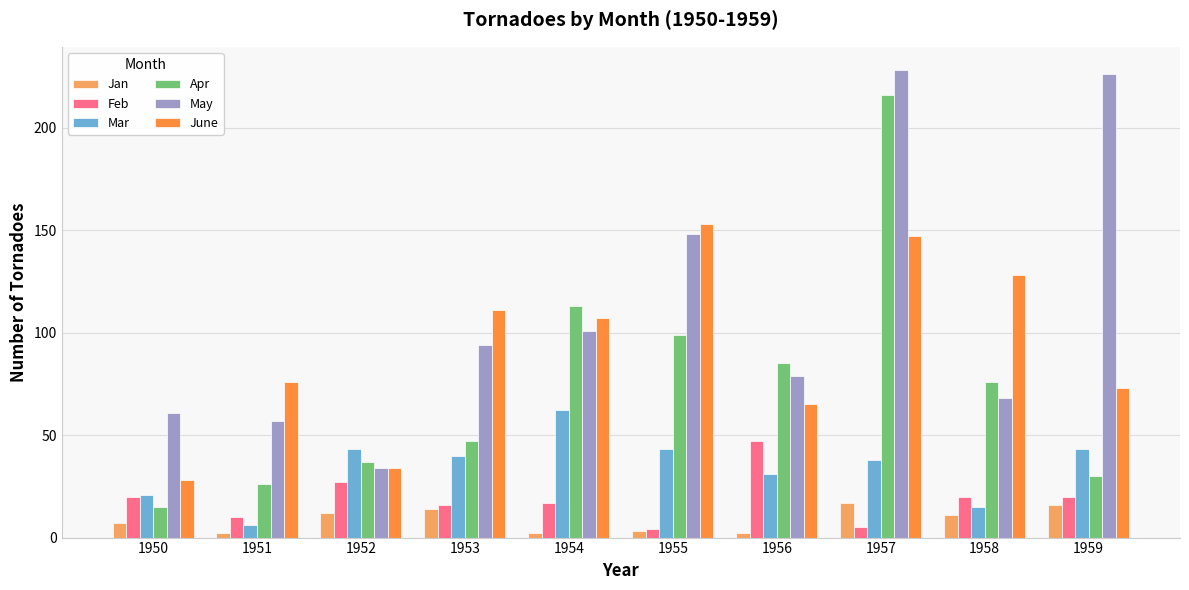

Reading left to right, what are all the values shown in this chart?

Jan: 7	2	12	14	2	3	2	17	11	16
Feb: 20	10	27	16	17	4	47	5	20	20
Mar: 21	6	43	40	62	43	31	38	15	43
Apr: 15	26	37	47	113	99	85	216	76	30
May: 61	57	34	94	101	148	79	228	68	226
June: 28	76	34	111	107	153	65	147	128	73